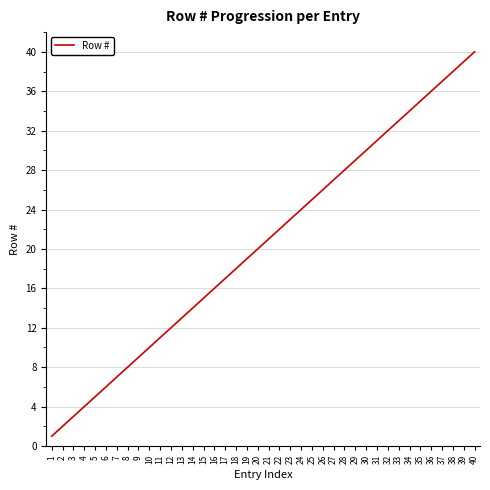

Approximately how many times larger is the value at 37 compared to 19?

1.9